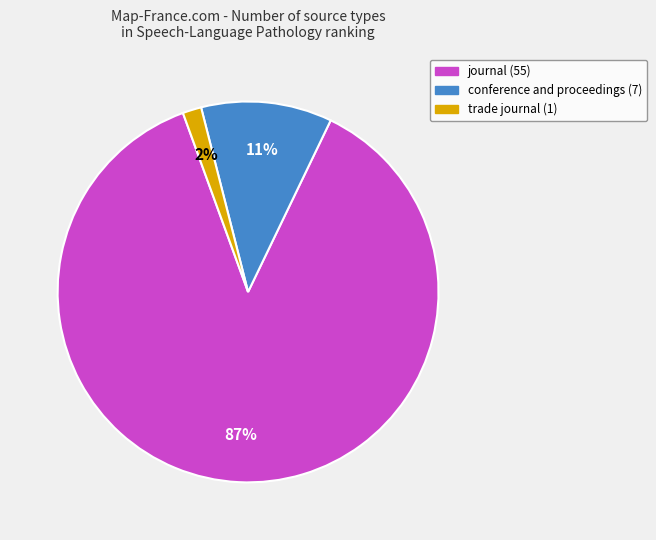

Is the sum of trade journal and conference and proceedings greater than half?

No